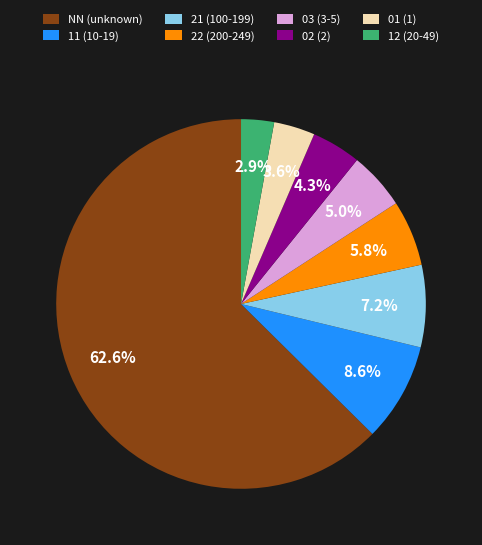

Count the number of slices in the pie.

8